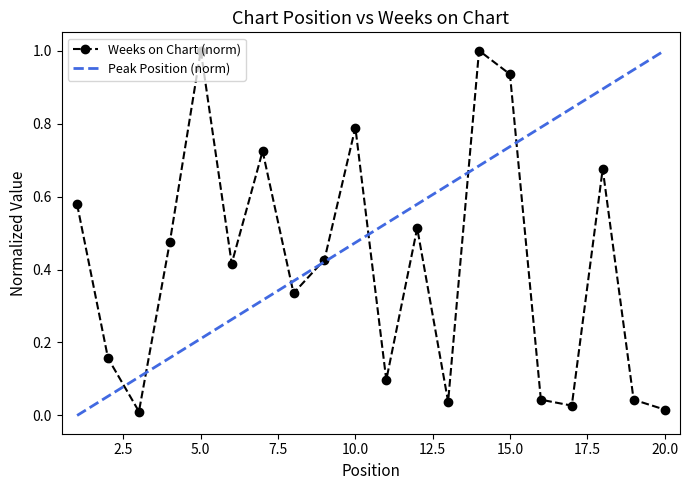

True or false: the data has more than 2 interior local peaks.

True